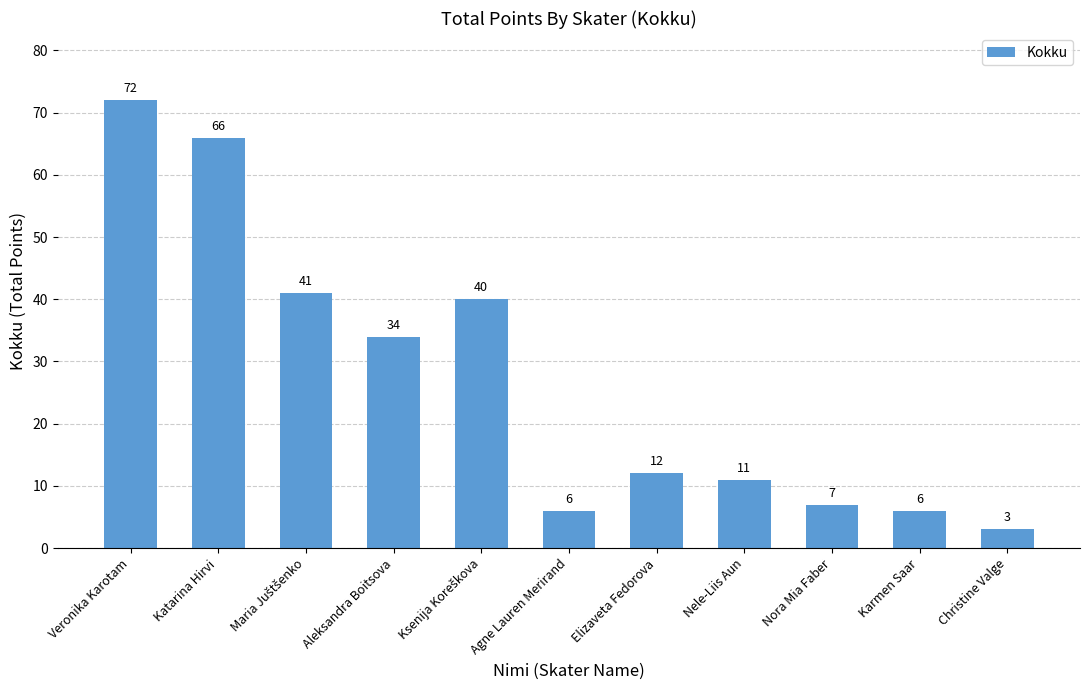

Reading left to right, transcribe all the data shown in this chart.

72	66	41	34	40	6	12	11	7	6	3